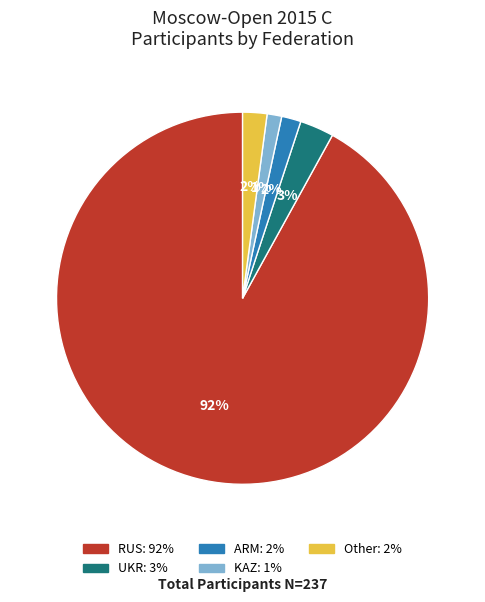

To the nearest percent, what is the difference between the largest and smallest slice percentages?

91%